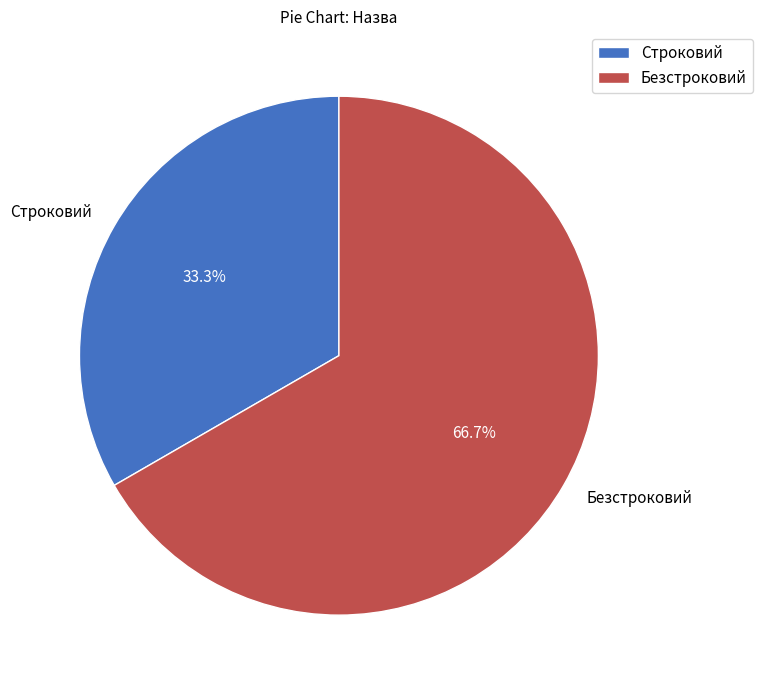

To the nearest percent, what is the difference between the Строковий and Безстроковий slice percentages?

33%